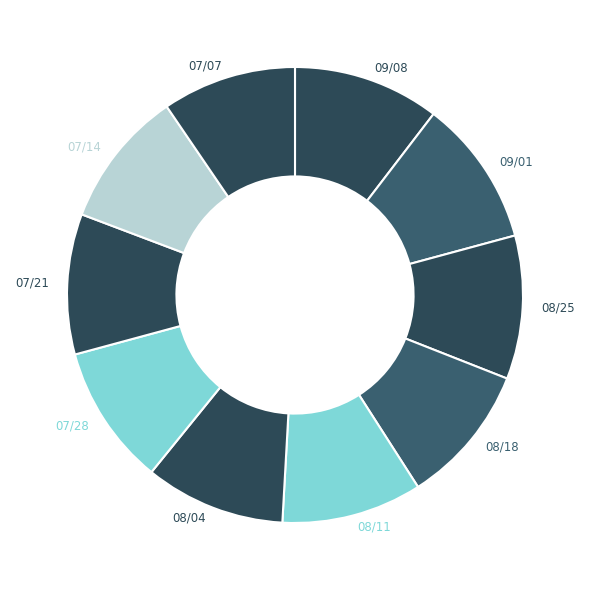

What is the smallest slice in the pie chart?

07/07